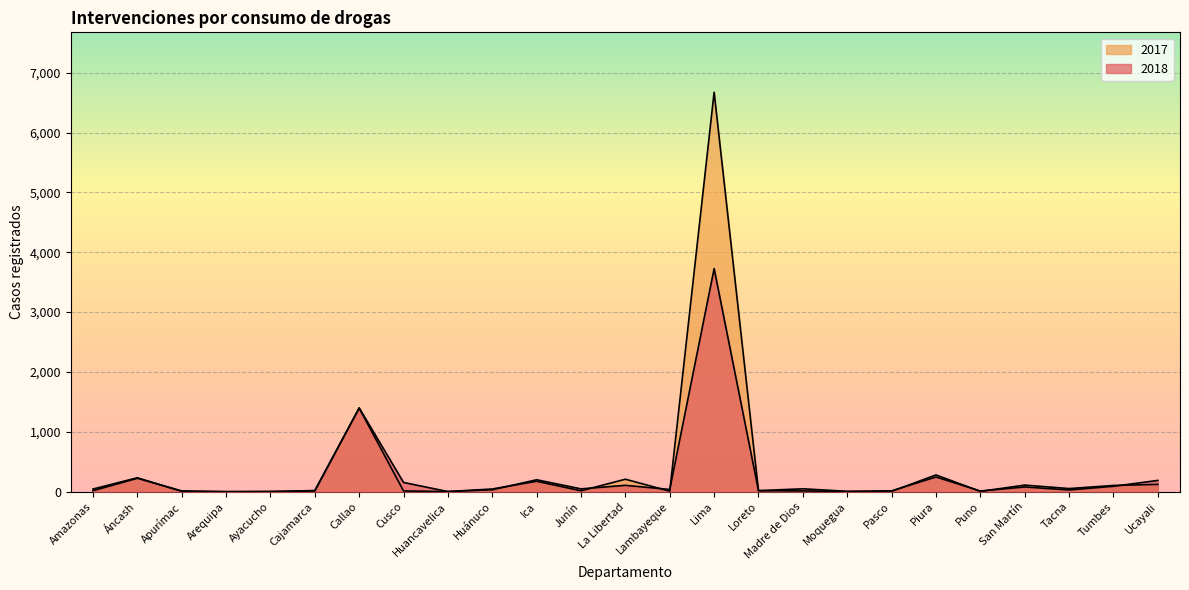

Between which two adjacent categories do 2017 and 2018 first intersect?

Áncash and Apurímac